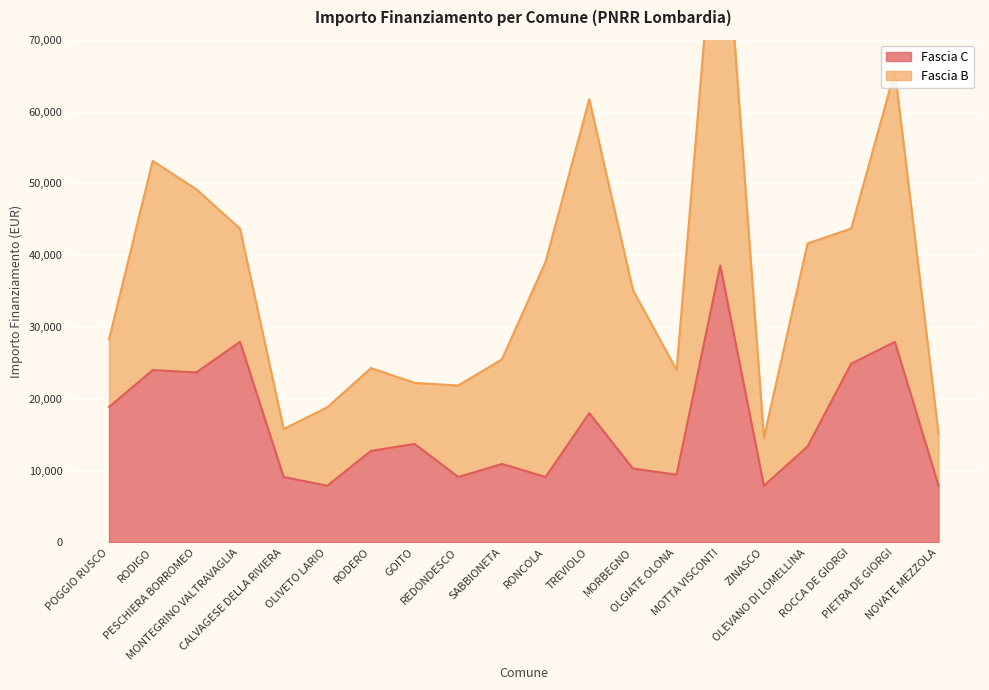

How many data points does each series have?

20